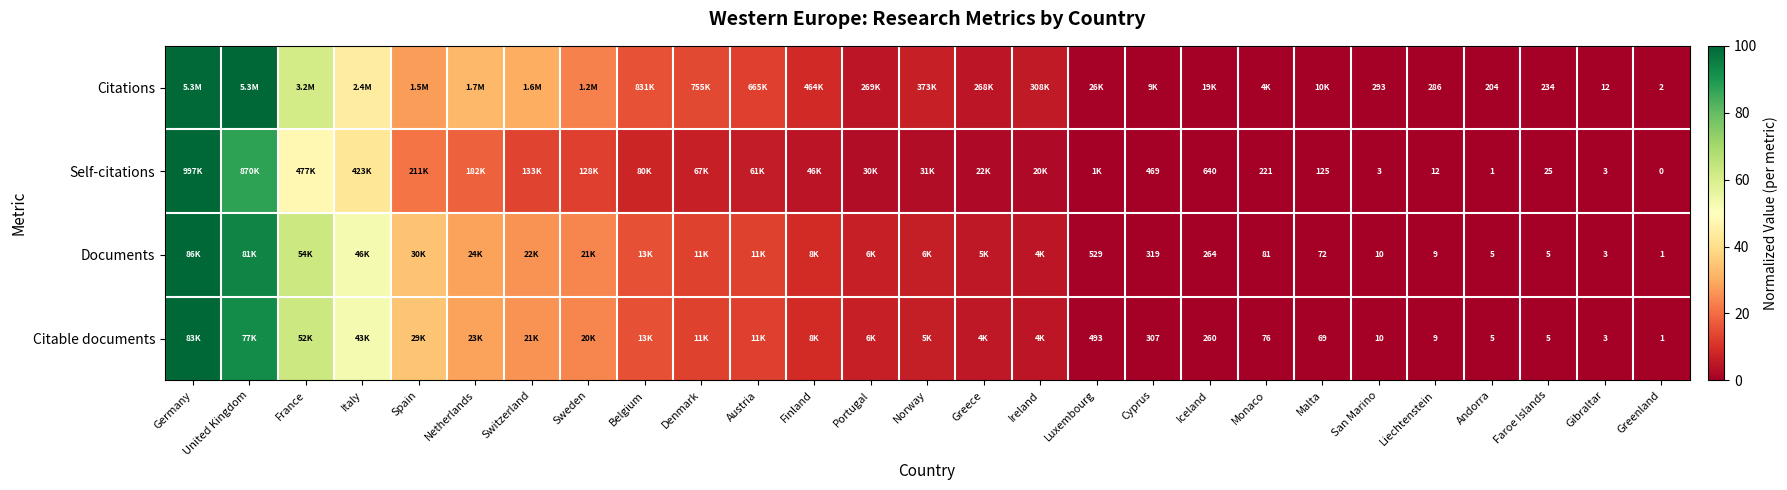

At which category is the sum across all series the highest?

Germany